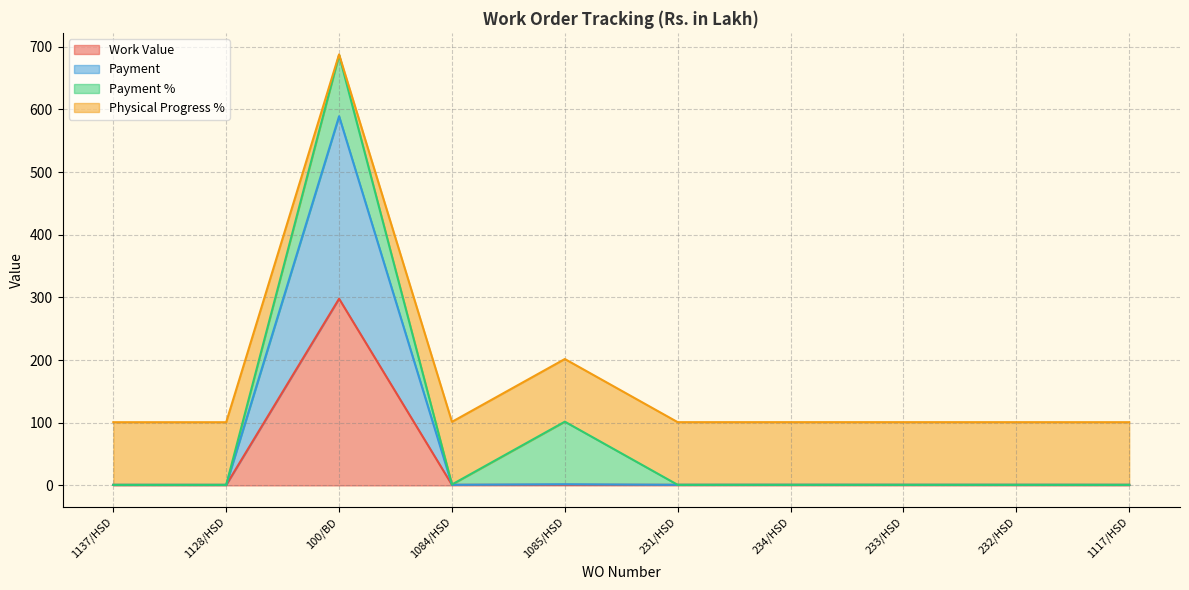

True or false: Payment and Physical Progress % intersect in this chart.

False